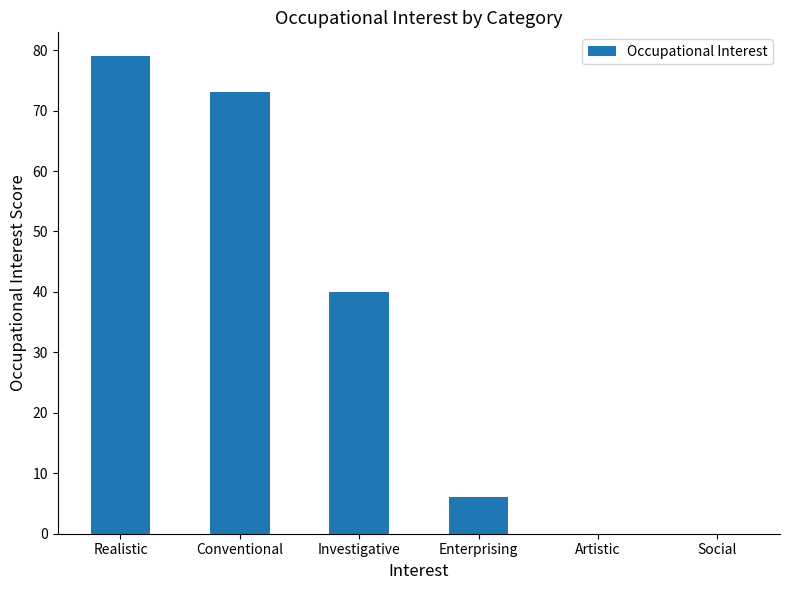

Is it true that the value at Artistic is 0?

True